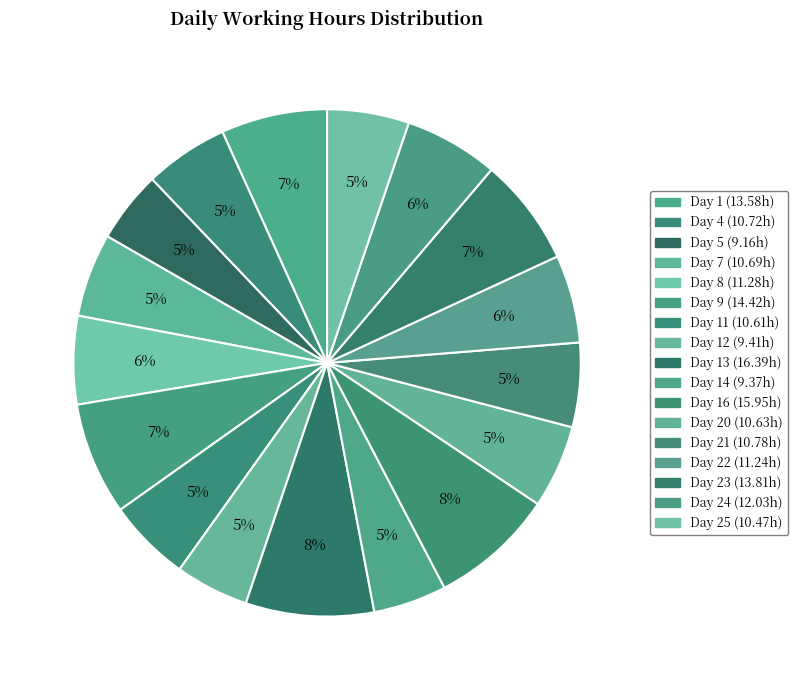

How many segments does this pie chart have?

17